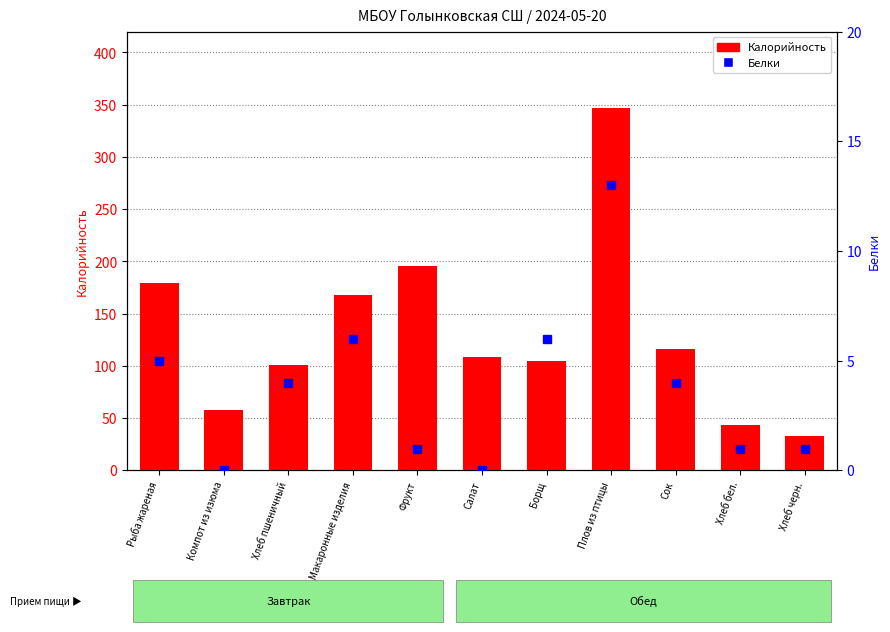

Where does the Калорийность series first go above 109?

Рыба жареная